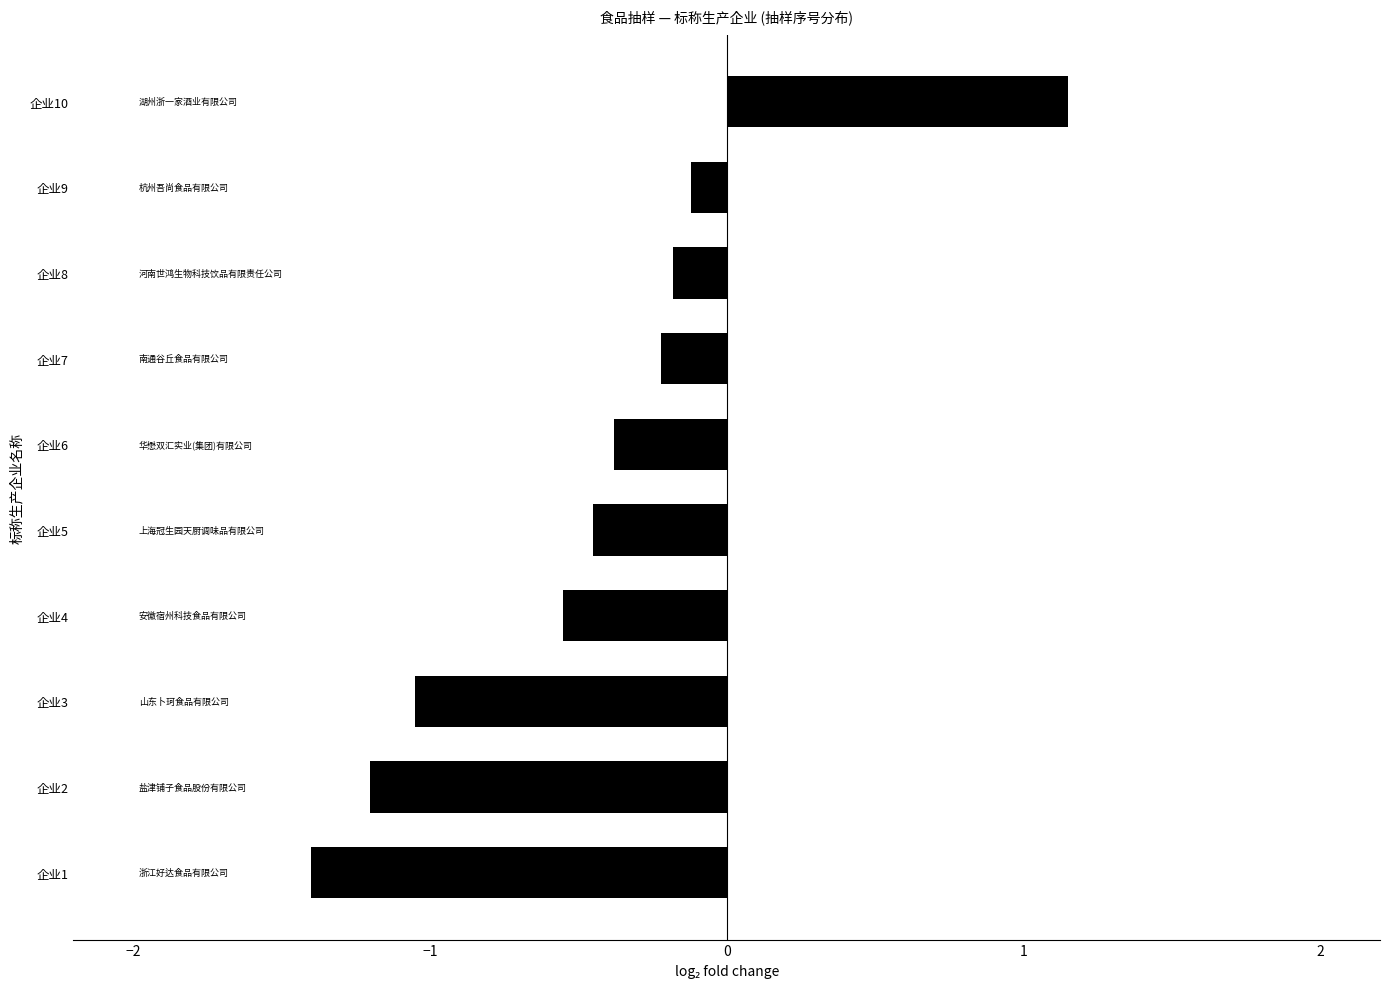

The value at 企业8 is -0.2. True or false?

True